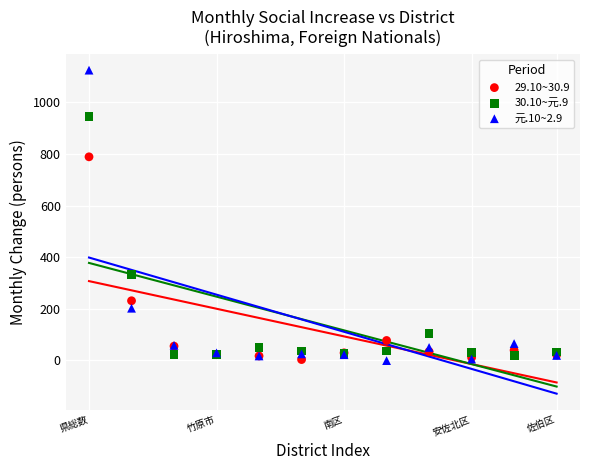

Which series reaches the maximum Y coordinate?

元.10~2.9